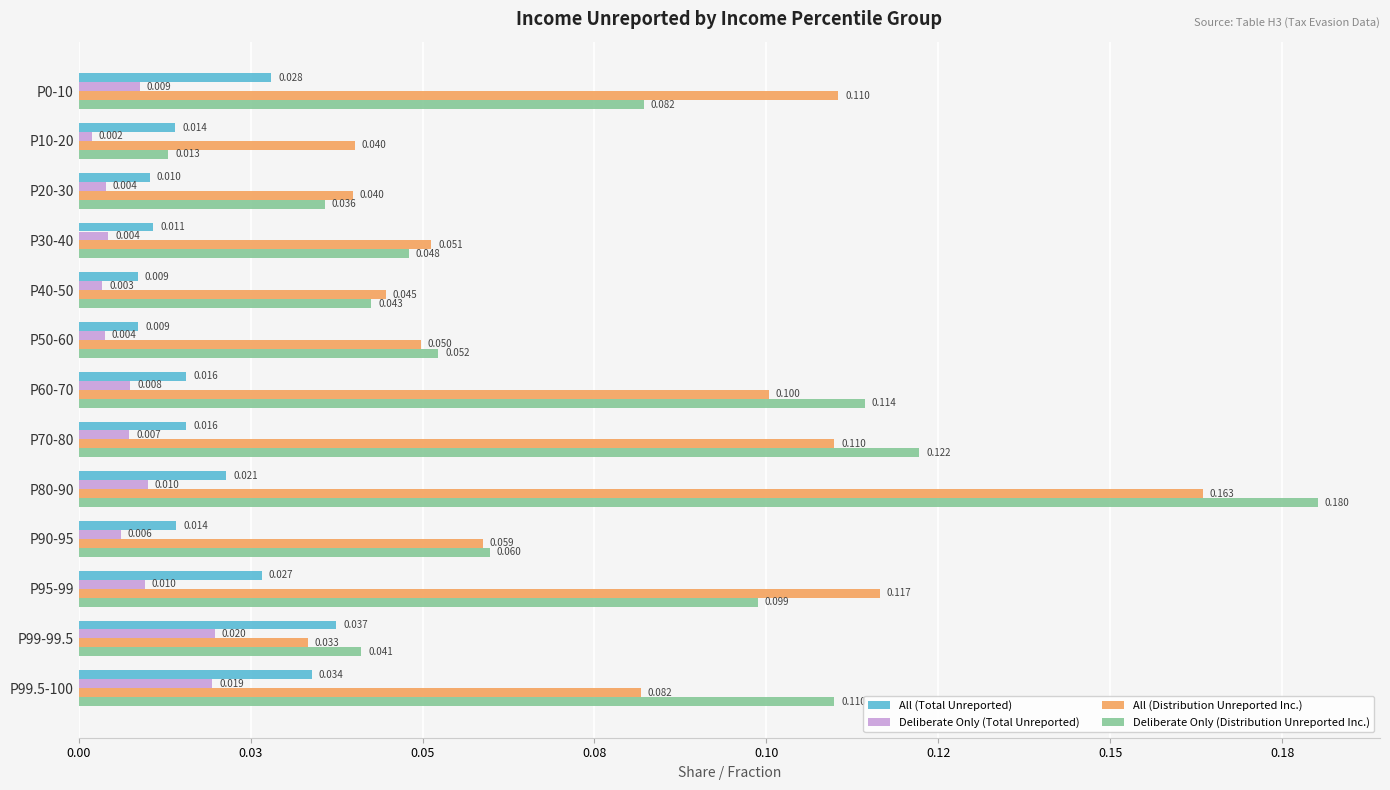

Which category has the highest value in the All (Total Unreported) series?

P99-99.5